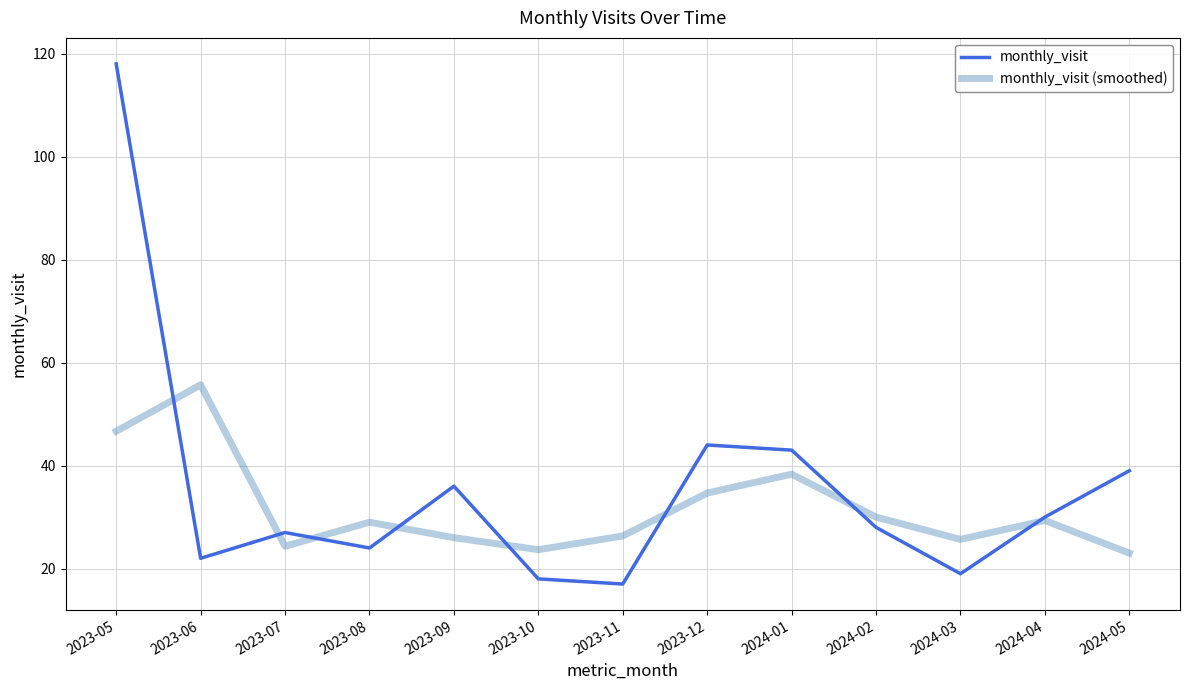

The value of monthly_visit (smoothed) at 2023-07 is 24.3. True or false?

True